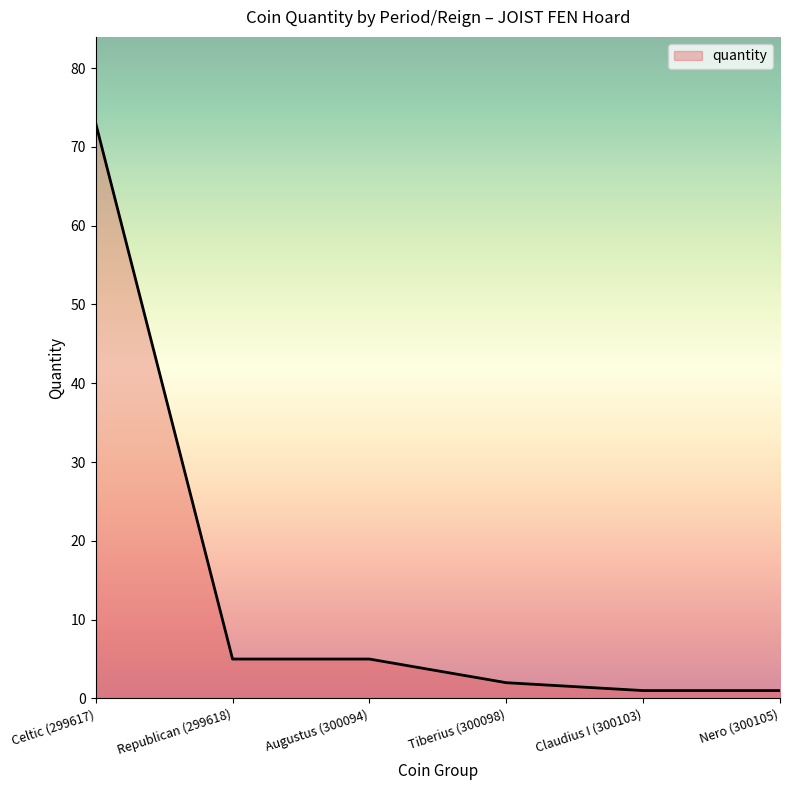

What is the minimum value shown in the chart?

1